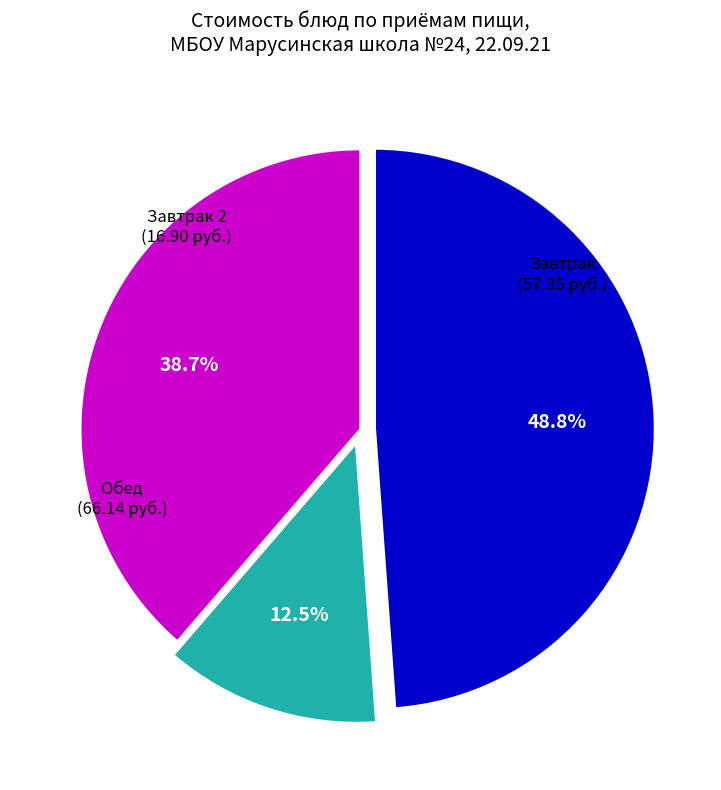

Does any single category account for the majority?

No